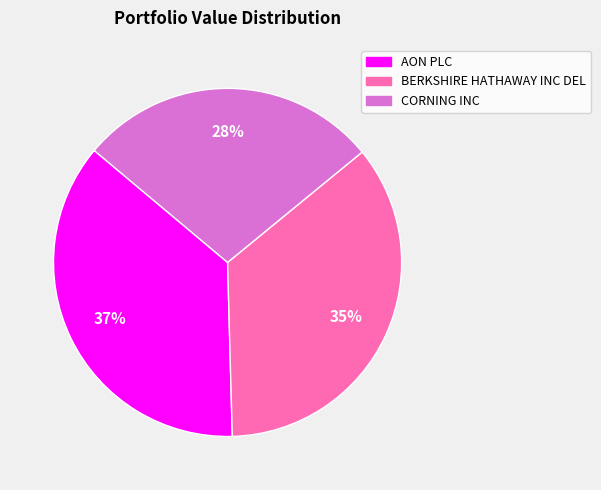

True or false: CORNING INC accounts for 23% of the total.

False